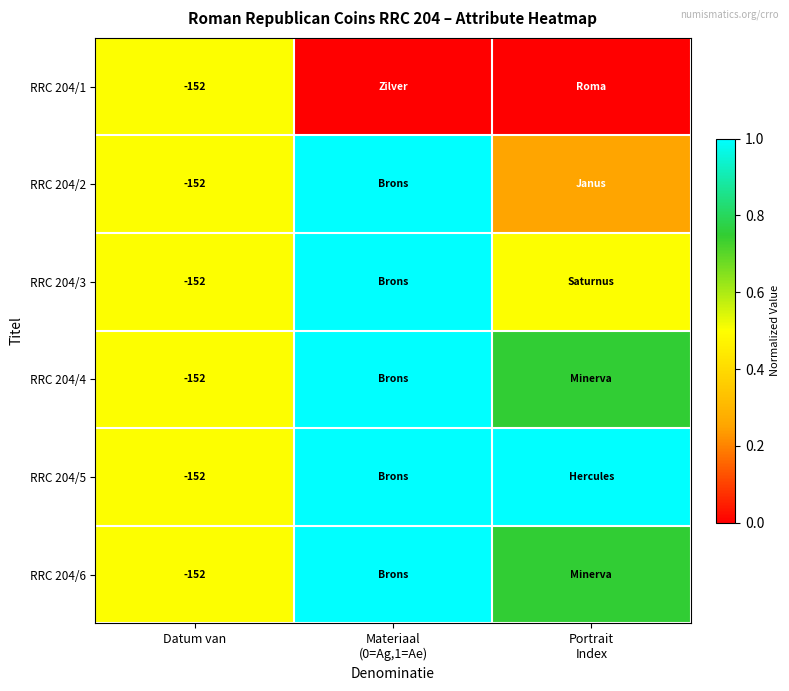

How many values in RRC 204/1 are above zero?

1